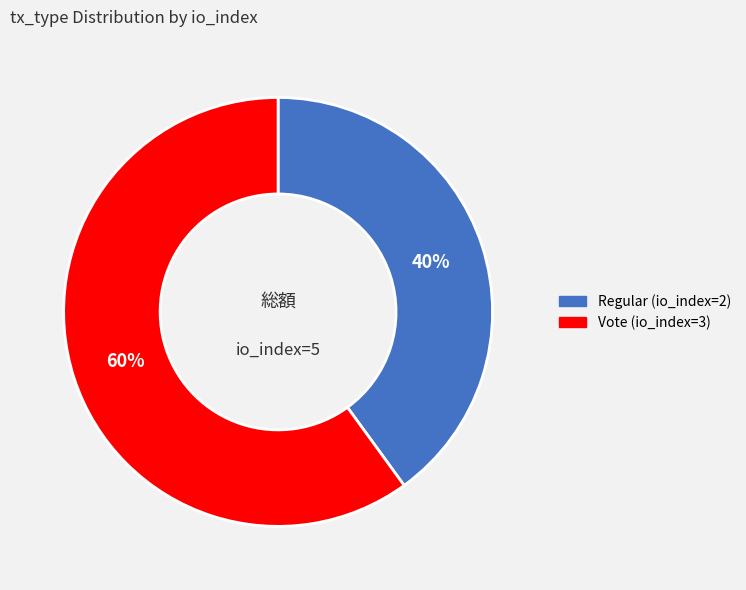

What is the largest slice in the pie chart?

Vote (io_index=3)